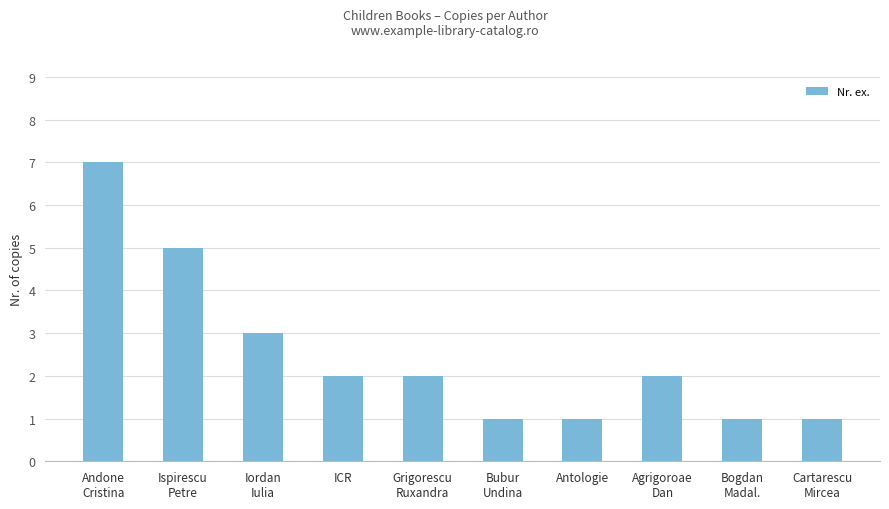

What is the value of the 9th bar from the left?

1